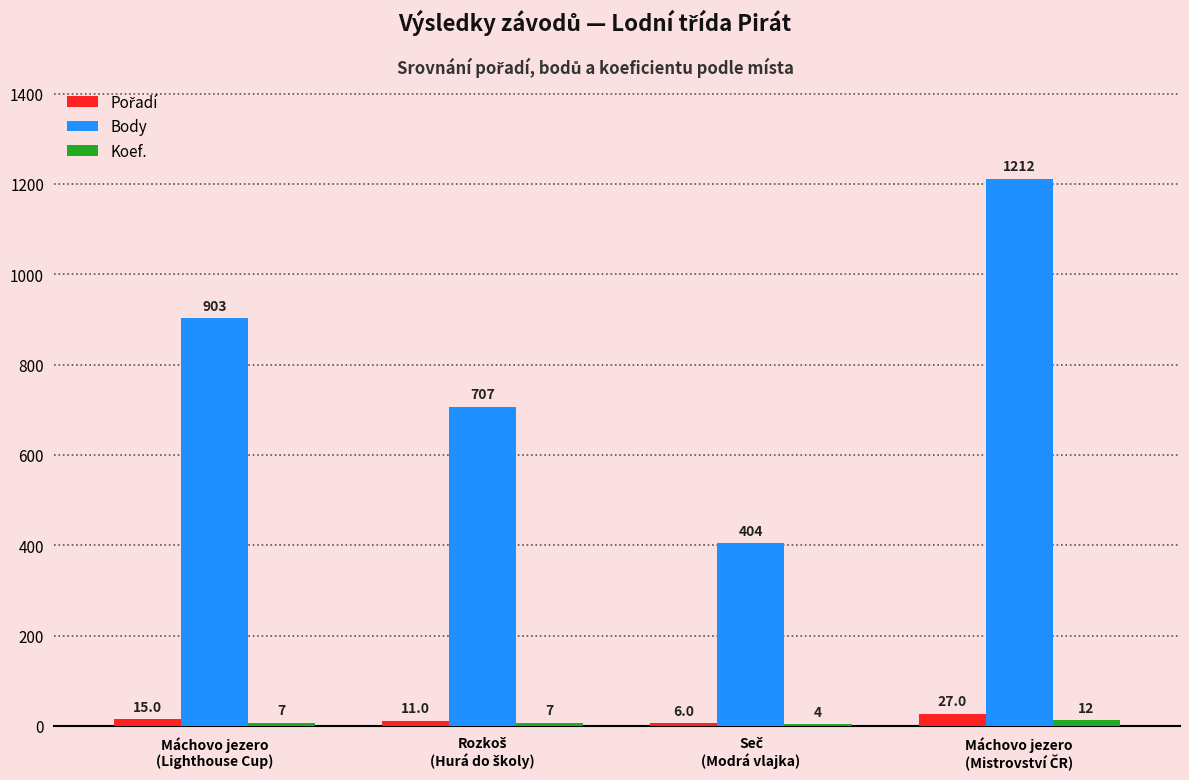

How many Body values are between 707 and 1212?

3